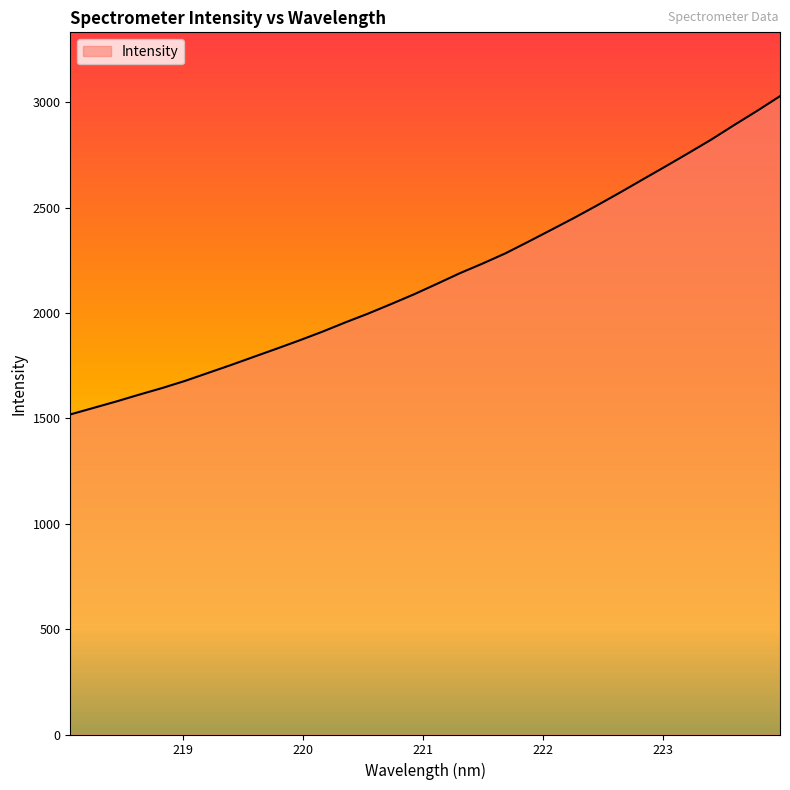

What is the difference between the maximum and minimum values?

1510.5